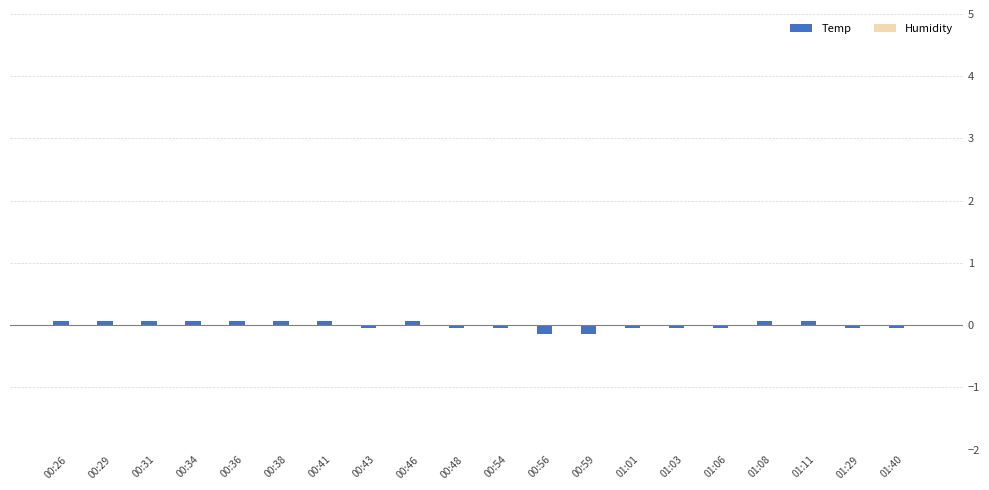

The value of Temp at 01:29 is -0.0. True or false?

True